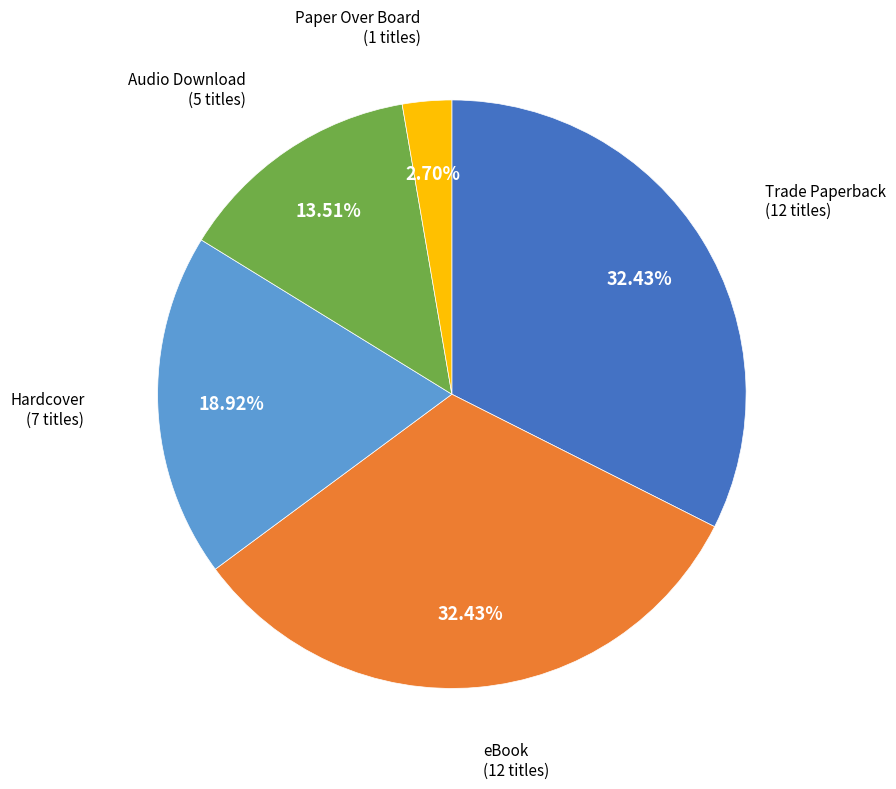

The eBook slice represents 32% of the pie. True or false?

True